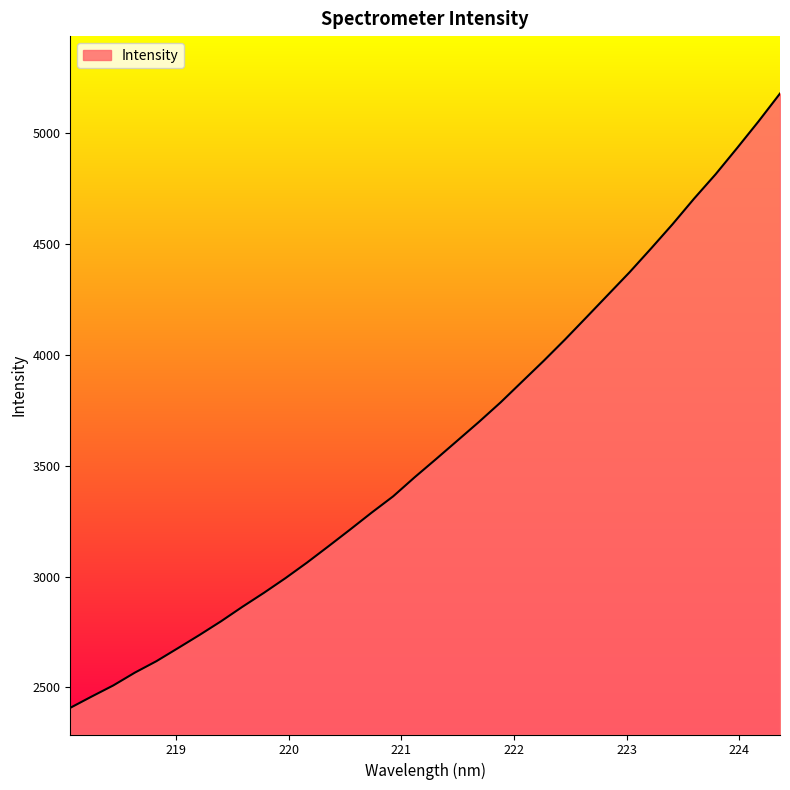

What is the difference between the maximum and minimum values?

2771.0